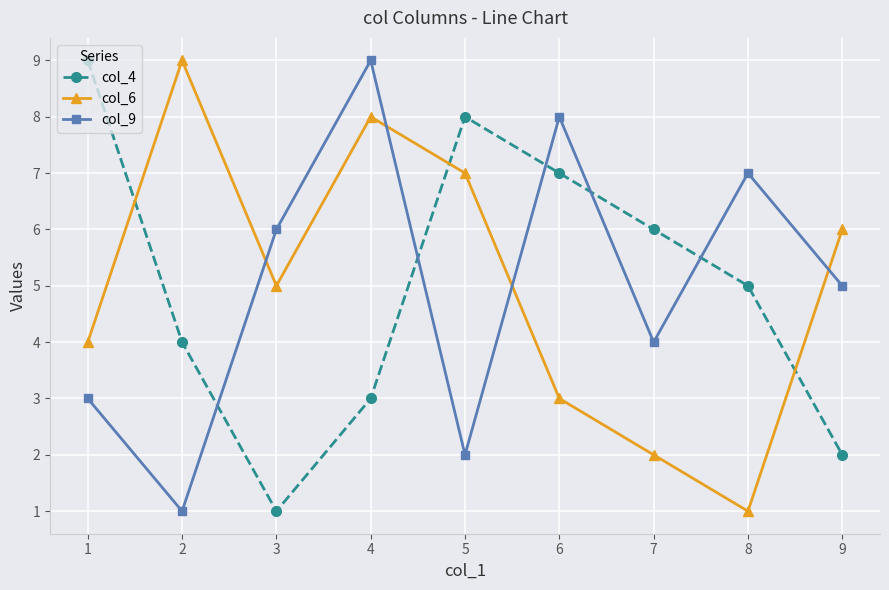

How many lines are shown in the chart?

3